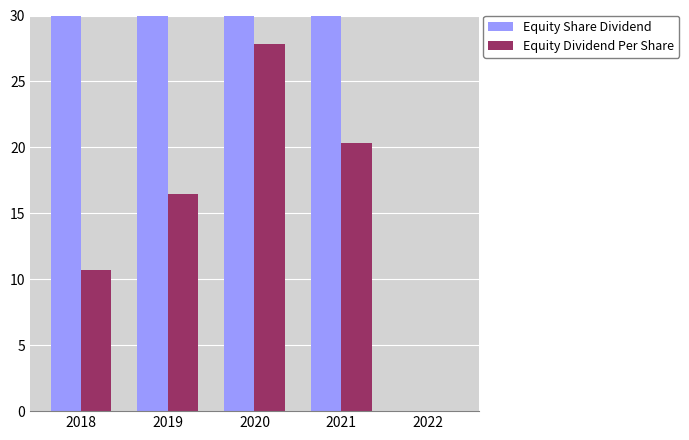

Is it true that Equity Dividend Per Share equals -13.1 at 2022?

False